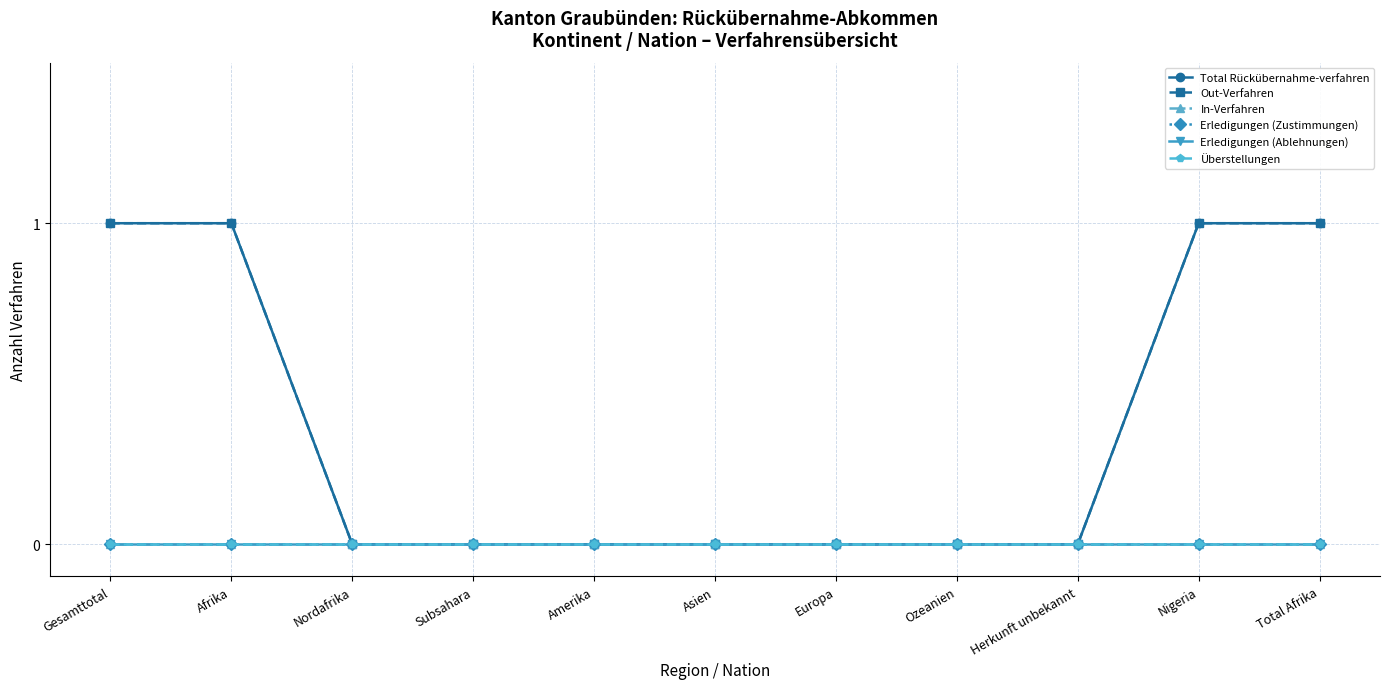

Is this an area chart (filled region under the line)?

No